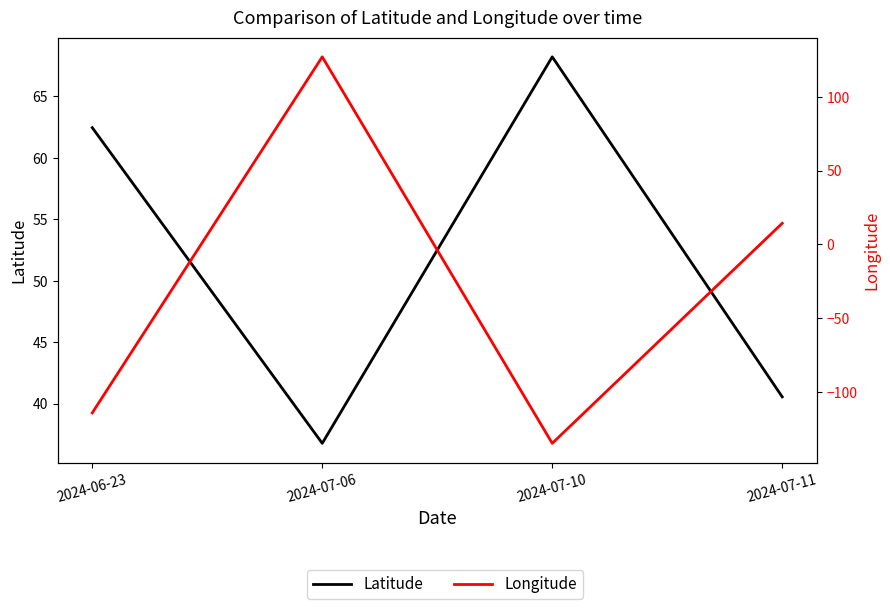

What is the difference between the Longitude values at 2024-06-23 and 2024-07-06?

241.5